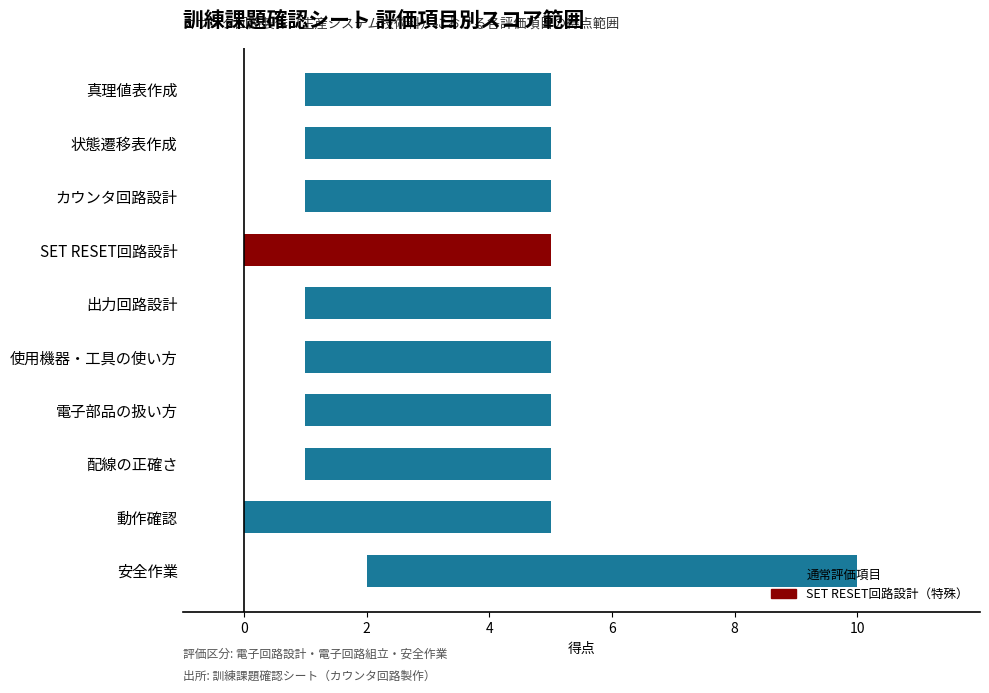

At how many categories does at least one series exceed 5?

1